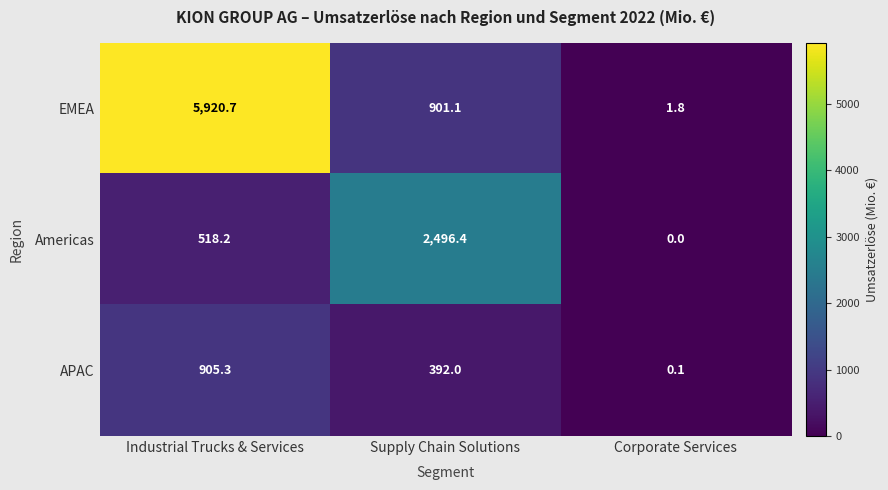

Reading left to right, transcribe all the data shown in this chart.

EMEA: Industrial Trucks & Services=5920.7	Supply Chain Solutions=901.1	Corporate Services=1.8
Americas: Industrial Trucks & Services=518.2	Supply Chain Solutions=2496.4	Corporate Services=0.0
APAC: Industrial Trucks & Services=905.3	Supply Chain Solutions=392.0	Corporate Services=0.1